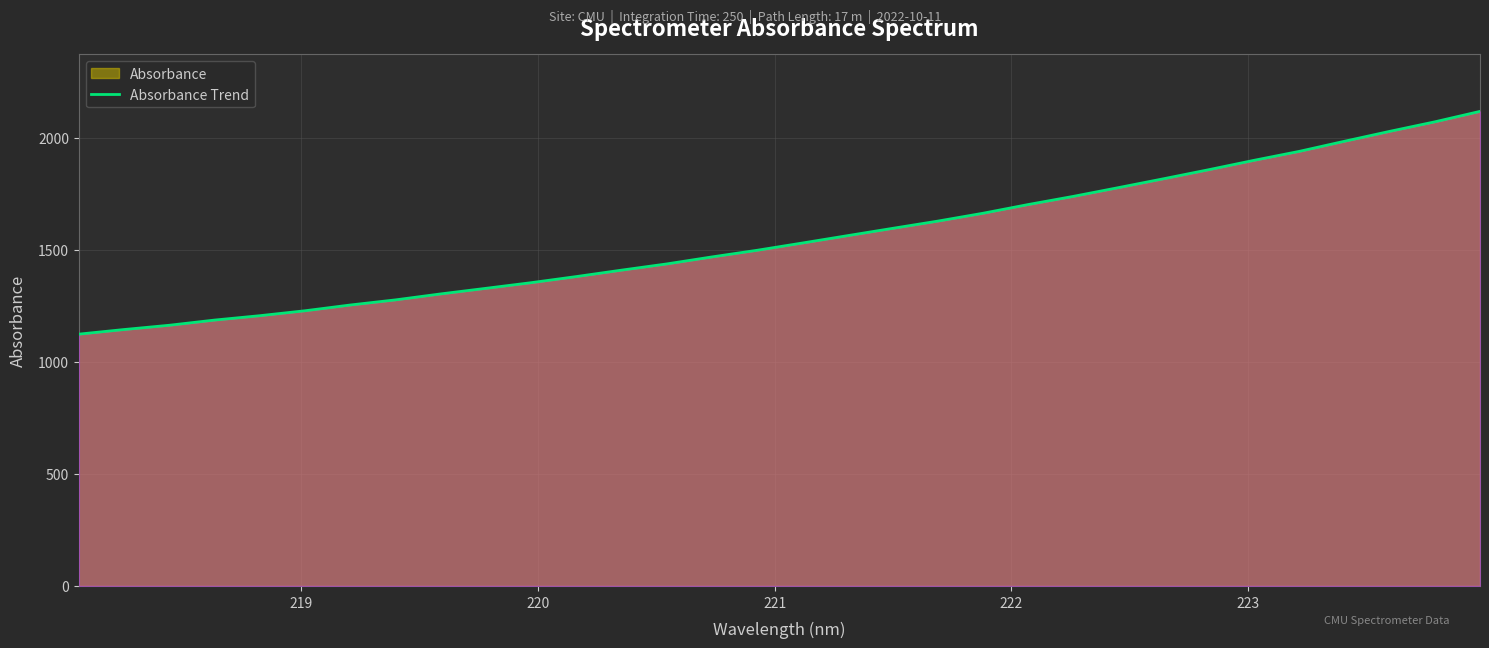

What is the difference between the maximum and minimum values?

993.7